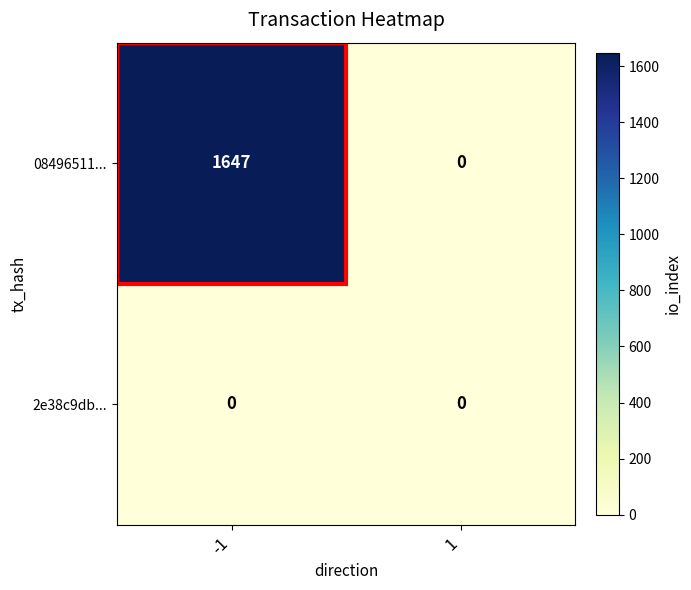

What is the sum of the 08496511... values at 1 and -1?

1647